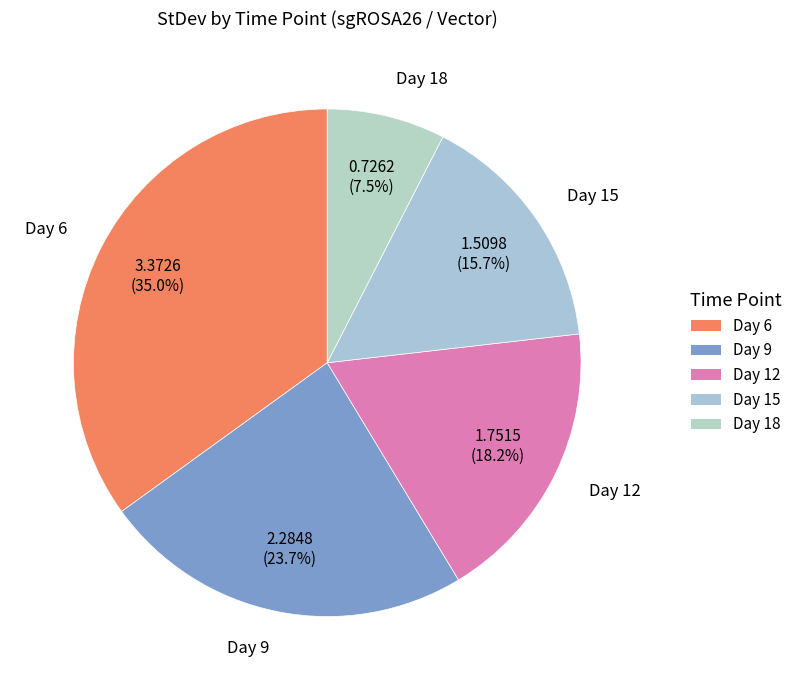

How many segments does this pie chart have?

5